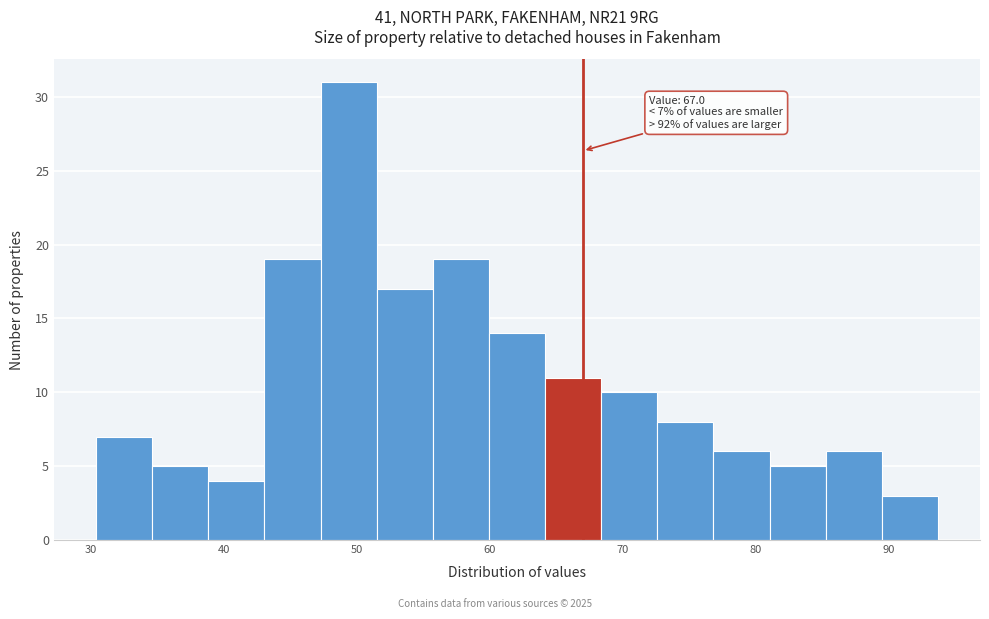

Which range on the x-axis has the tallest bar?

47 to 52